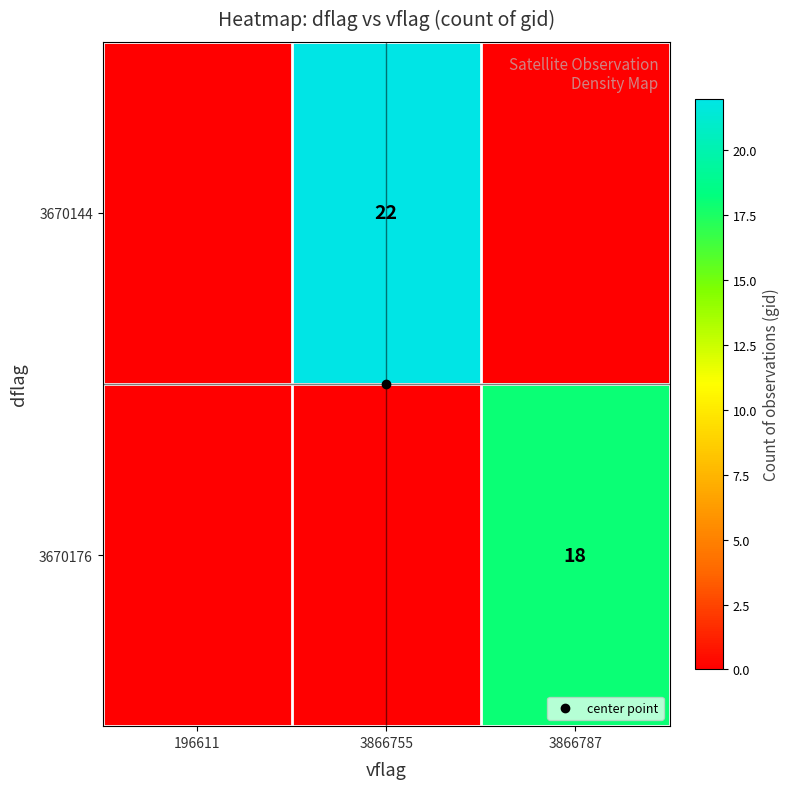

At which category does the chart reach its peak across all series?

3866755